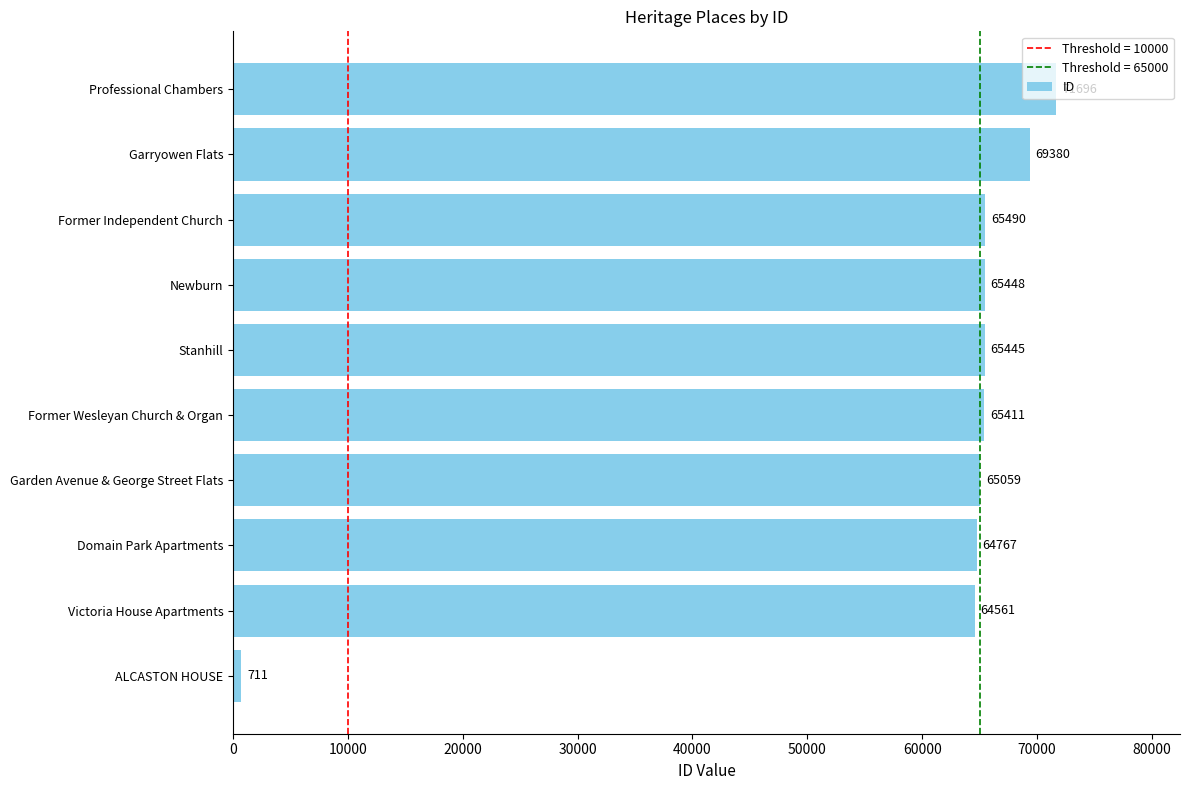

What is the sum of all values?

597968